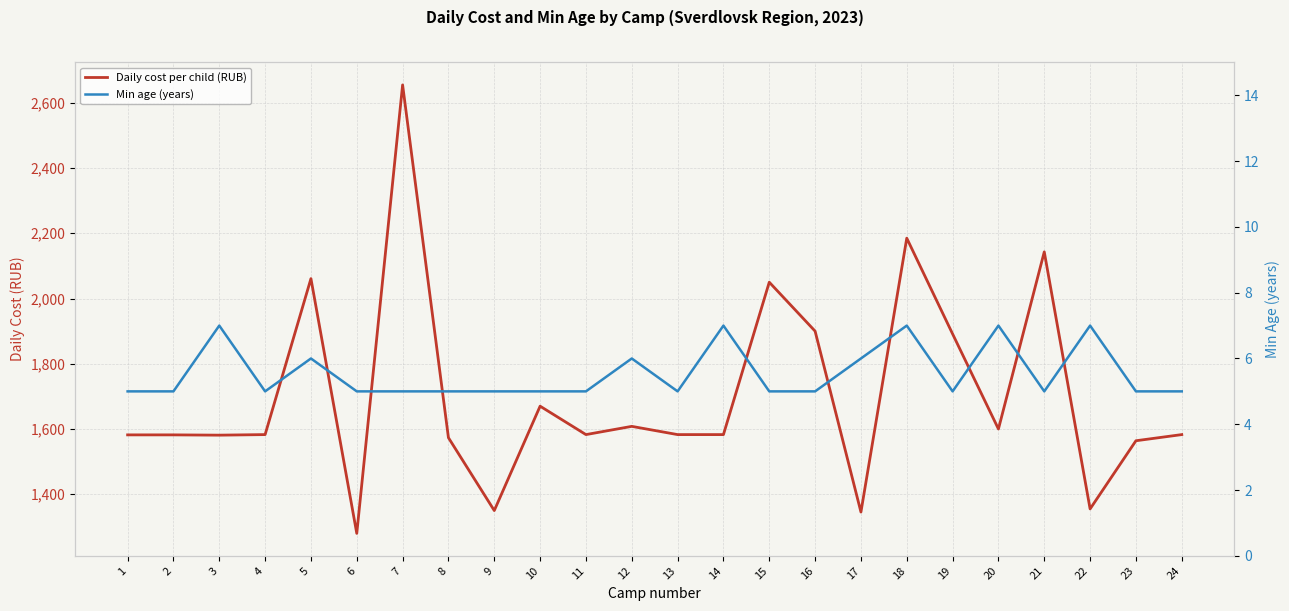

Rank the categories by Daily cost per child (RUB) value from highest to lowest.

7, 18, 21, 5, 15, 16, 19, 10, 12, 20, 4, 11, 13, 14, 24, 1, 2, 3, 8, 23, 22, 9, 17, 6